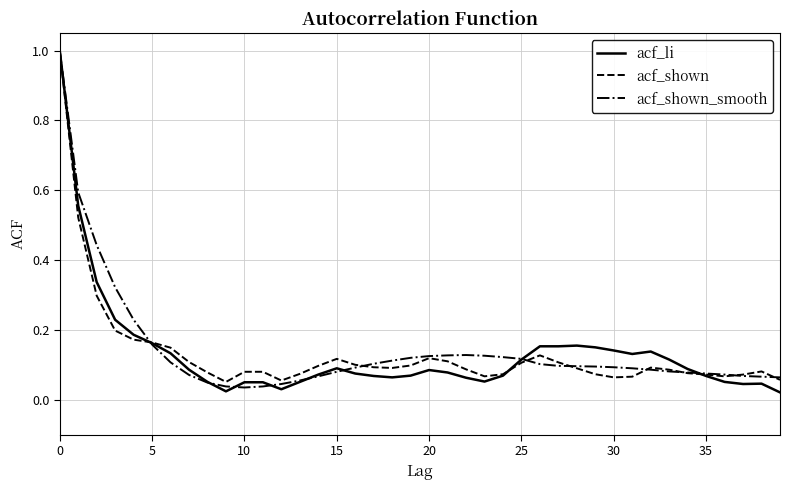

Which series has the widest spread of values?

acf_li